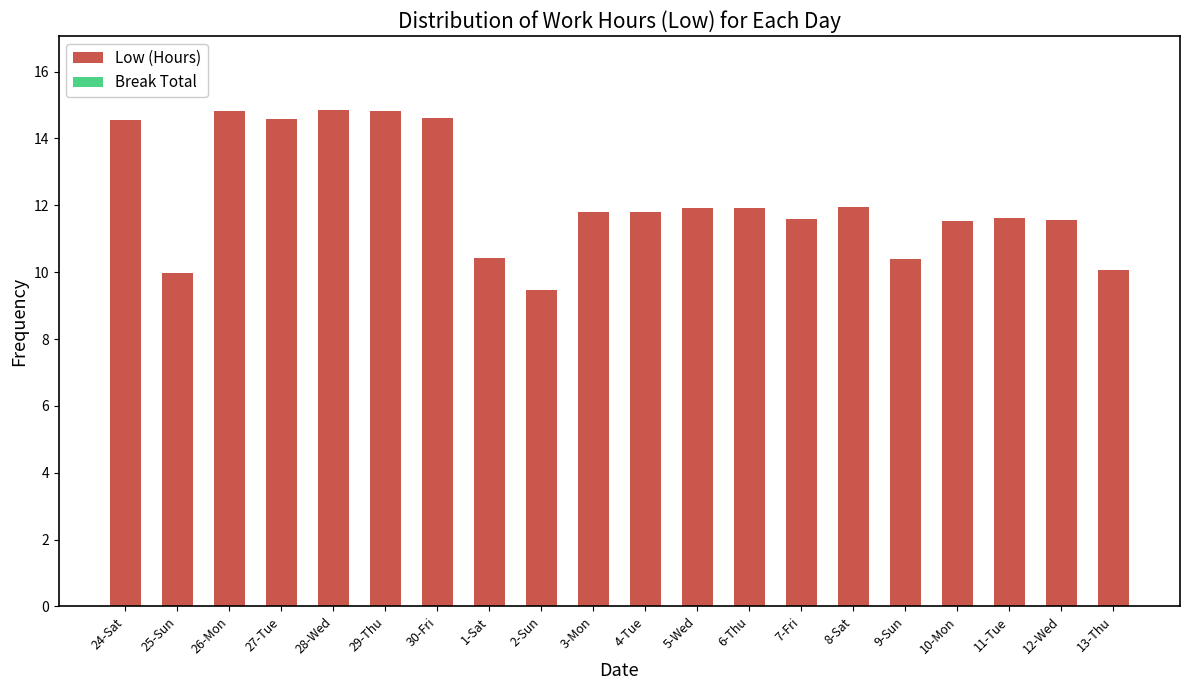

True or false: the data shows 11.9 at 5-Wed.

True